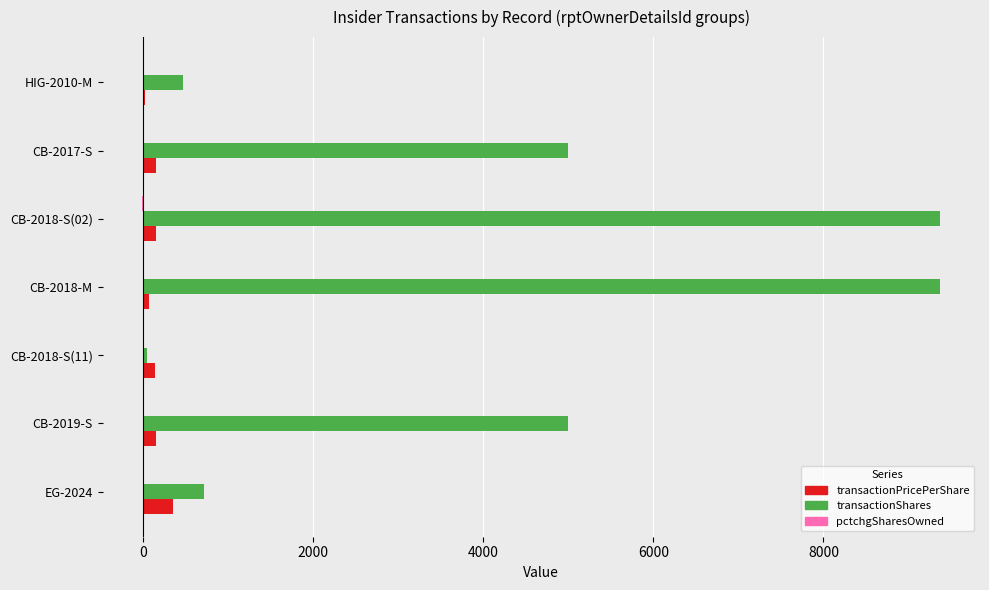

What is the maximum value for transactionShares?

9373.0